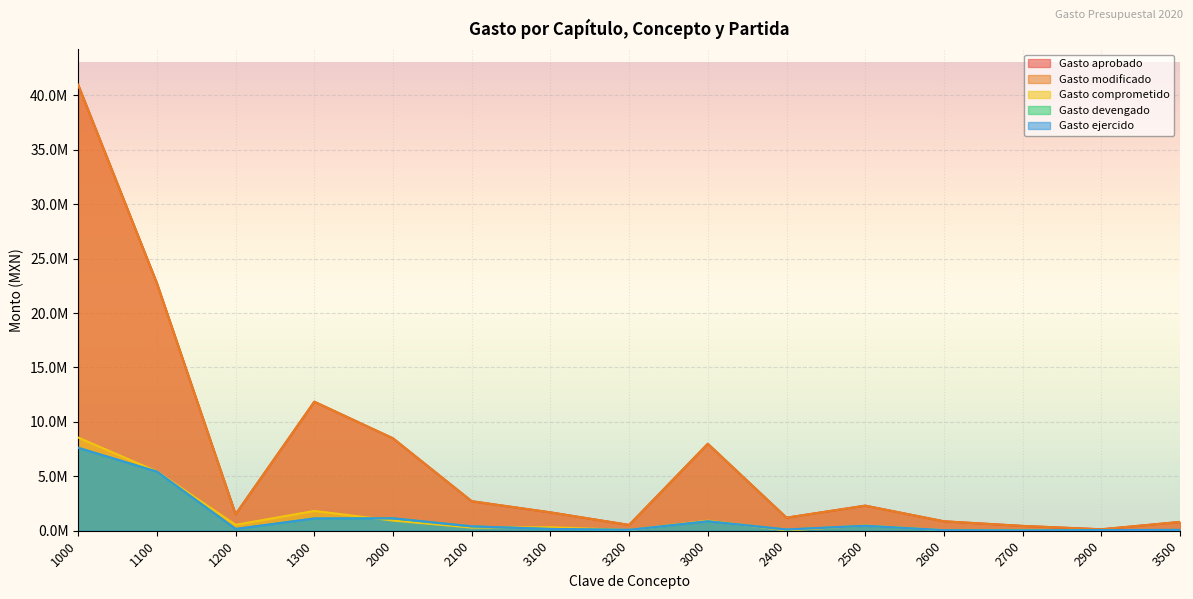

What are all the series names shown in the legend?

Gasto aprobado, Gasto modificado, Gasto comprometido, Gasto devengado, Gasto ejercido